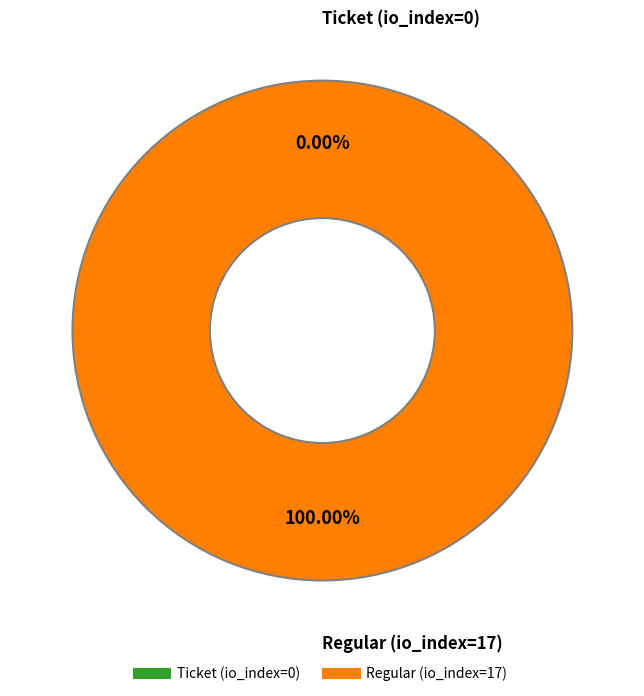

Is it true that Ticket (io_index=0) is 0% of the pie?

True